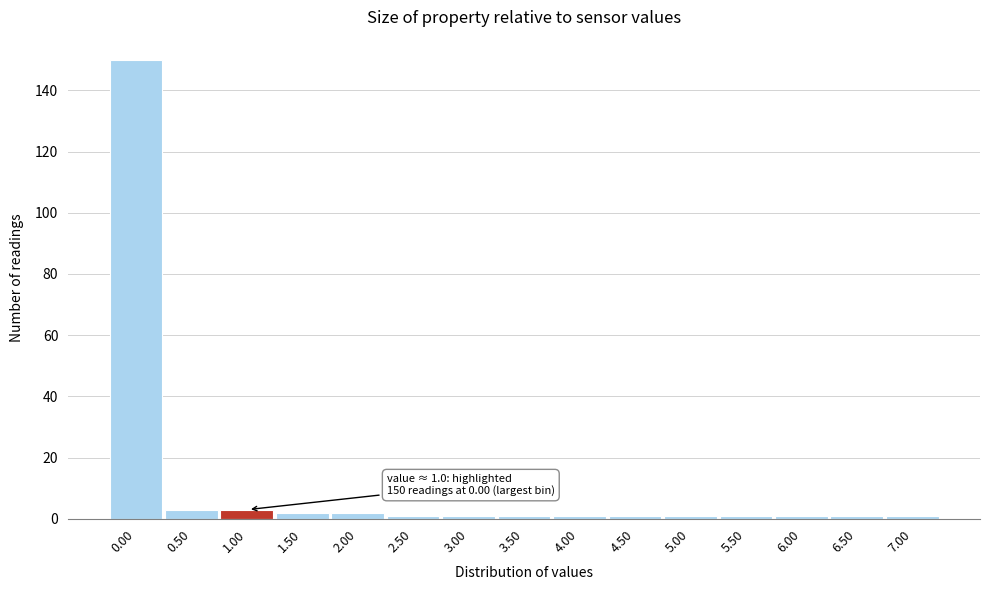

Reading left to right, what are all the values shown in this chart?

150	3	3	2	2	1	1	1	1	1	1	1	1	1	1